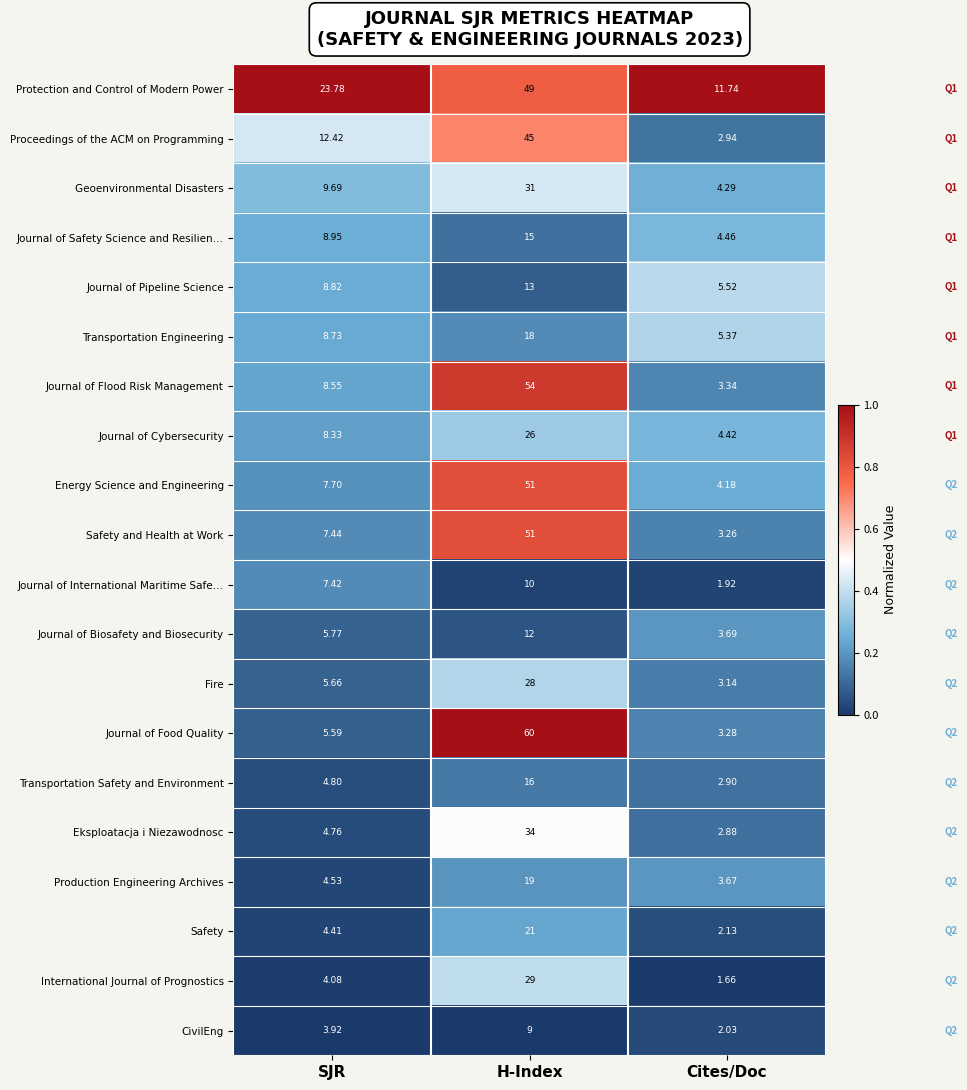

Which category has the highest value across all series?

H-Index